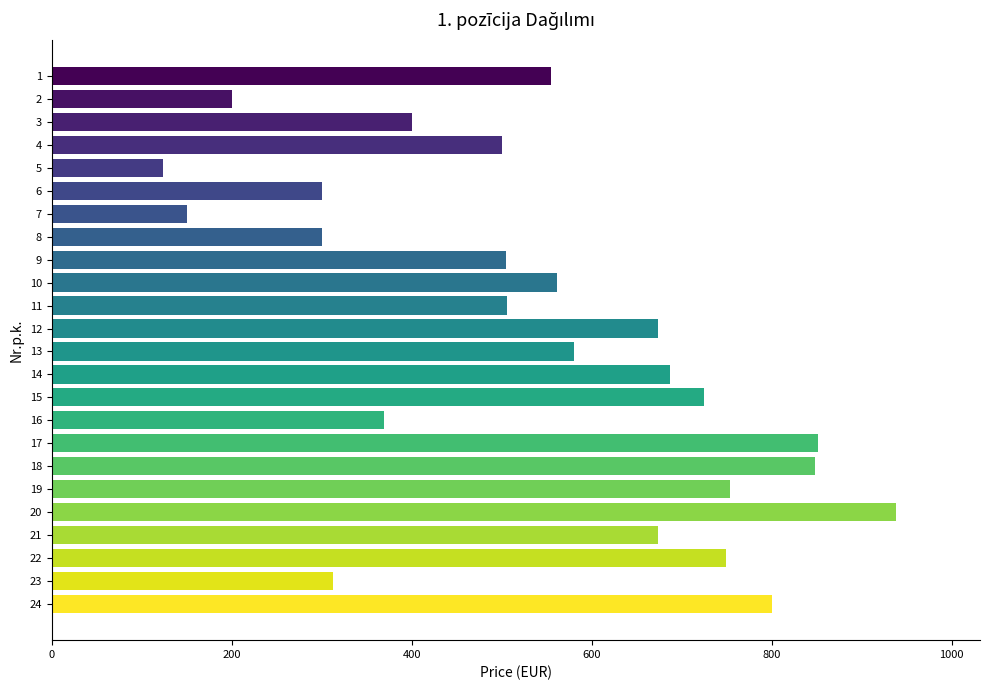

The value at 18 is 1077.9. True or false?

False